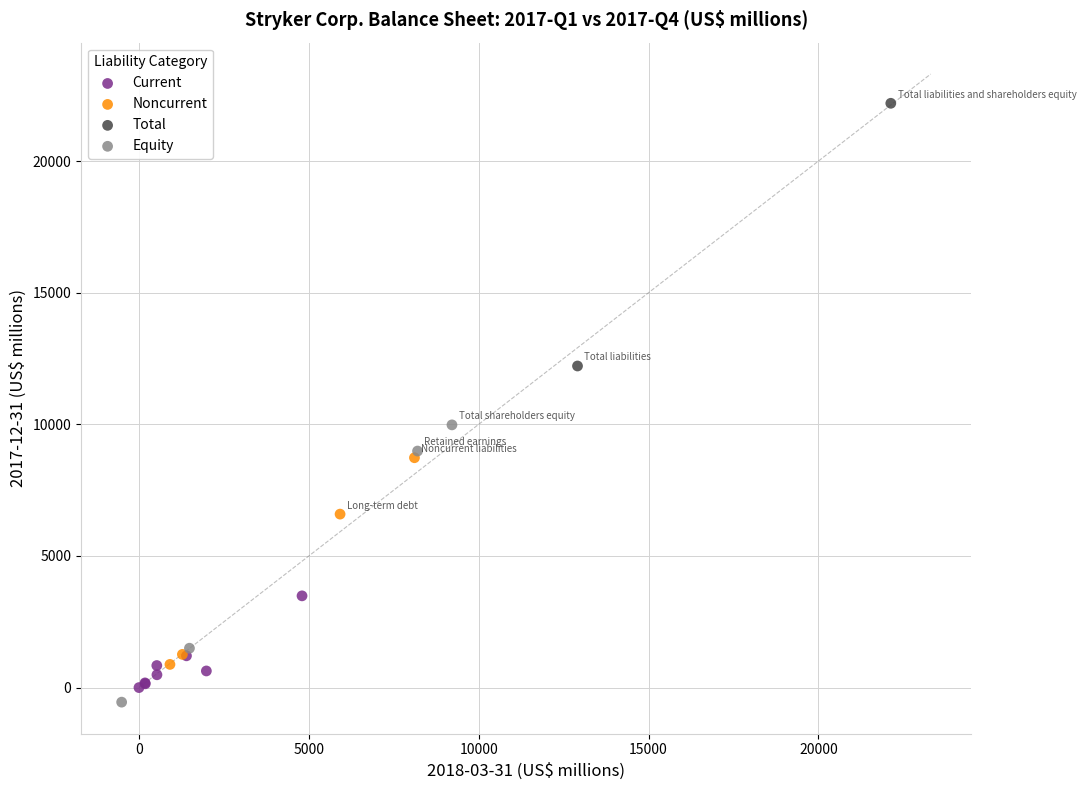

What are all the series names shown in the legend?

Current, Noncurrent, Total, Equity